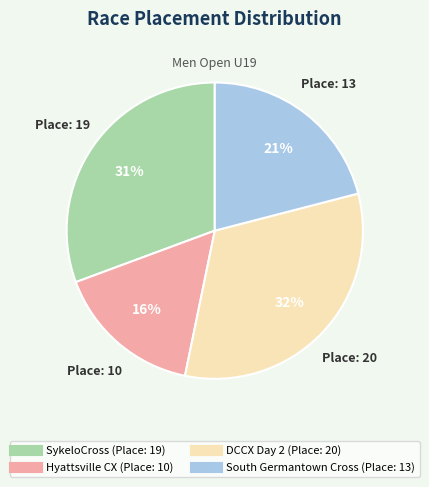

Count the number of slices in the pie.

4